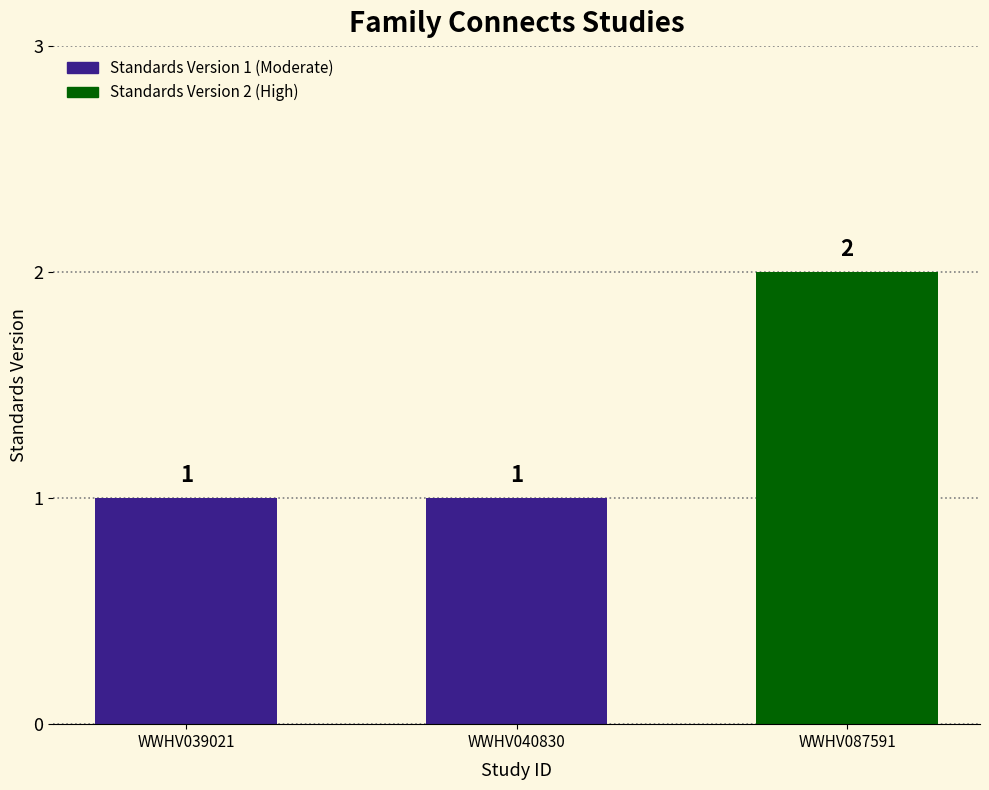

What is the ratio of the value at WWHV039021 to the value at WWHV040830?

1.0